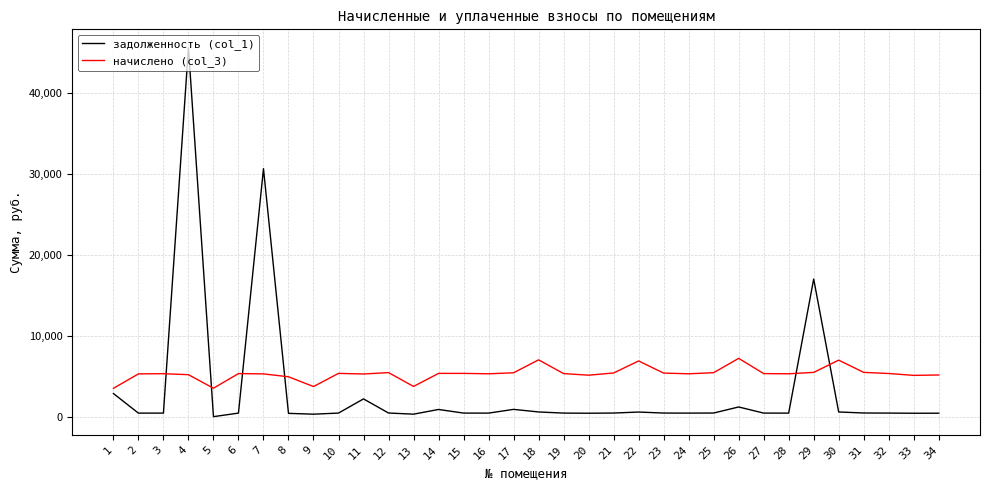

At which category is the sum across all series the highest?

4